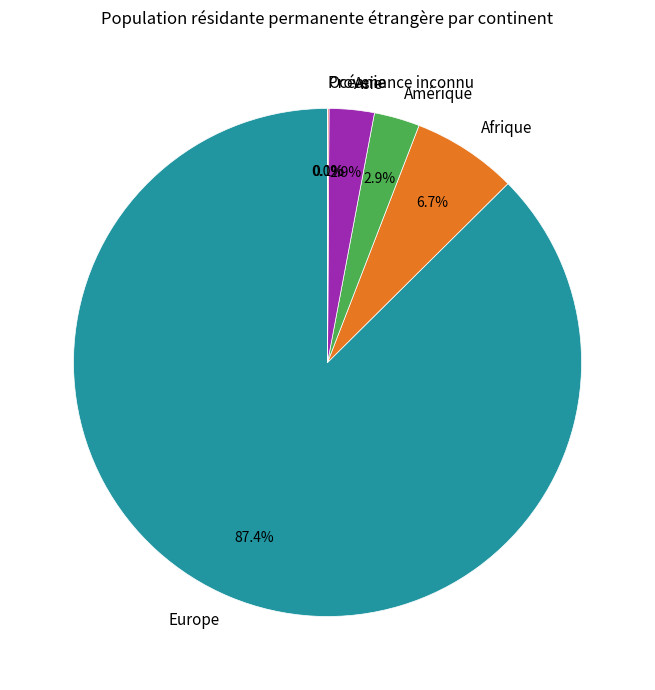

Does Europe account for over 50% of the chart?

Yes